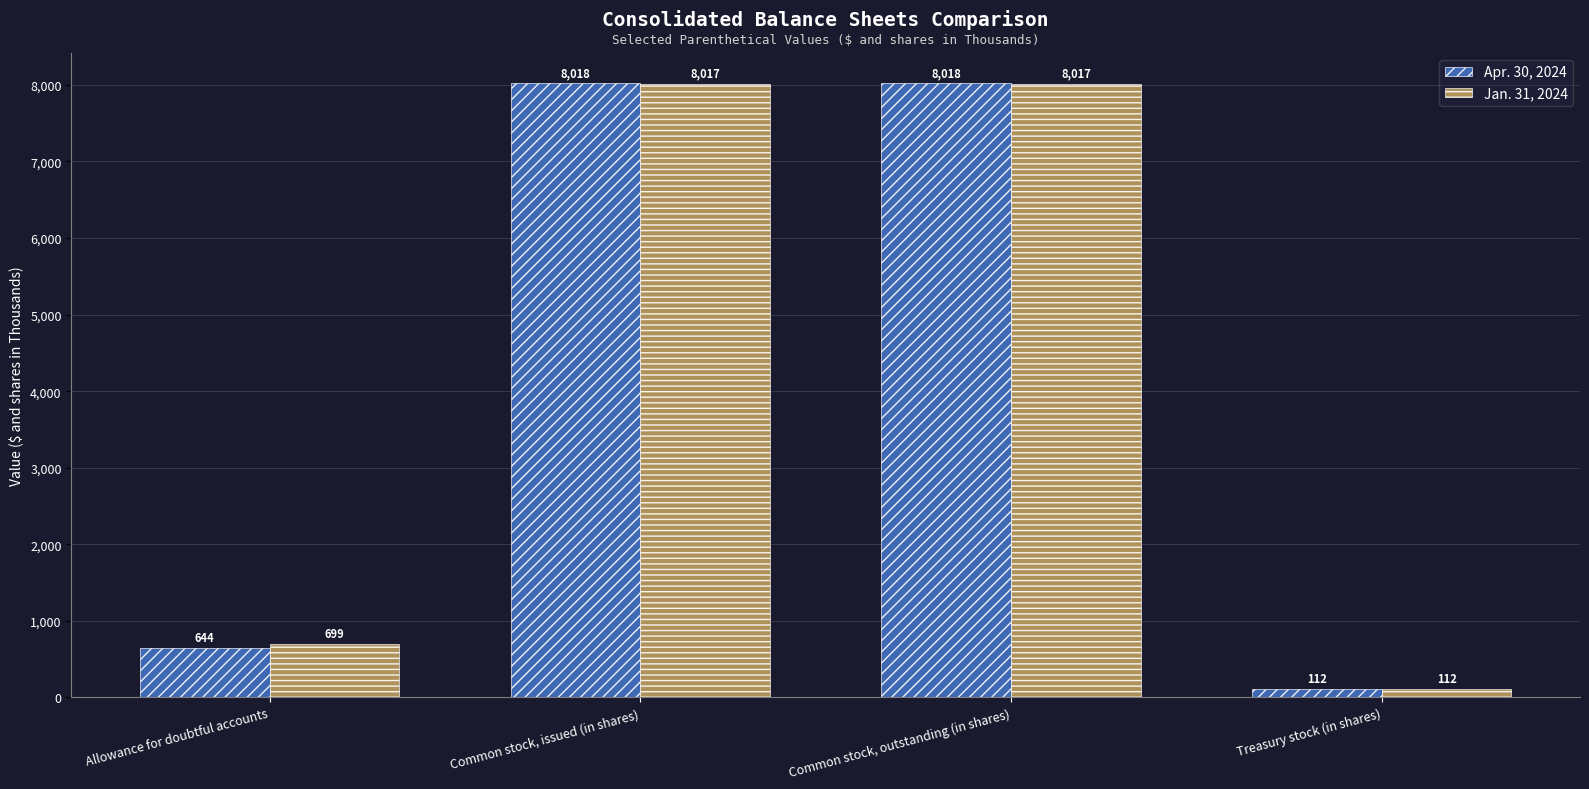

Rank the series by their maximum value, from highest to lowest.

Apr. 30, 2024, Jan. 31, 2024